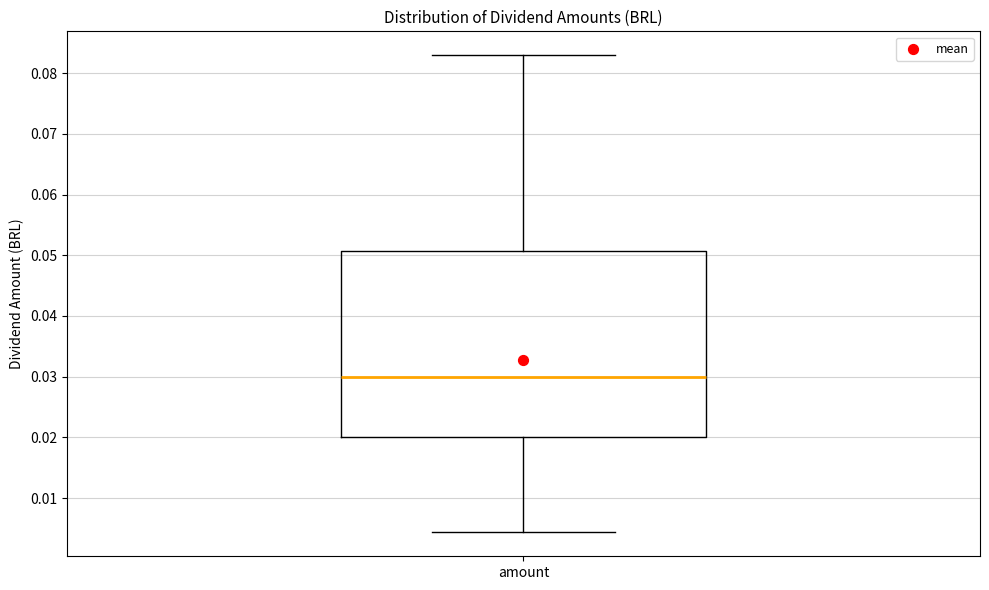

Read this box plot against the y-axis: the position of the median line, the range covered by the box, and the ends of both whiskers. The values are not printed on the chart, so give them approximately, as read against the axis.

median 0.030, box 0.020 to 0.051, whiskers 0.004 to 0.083